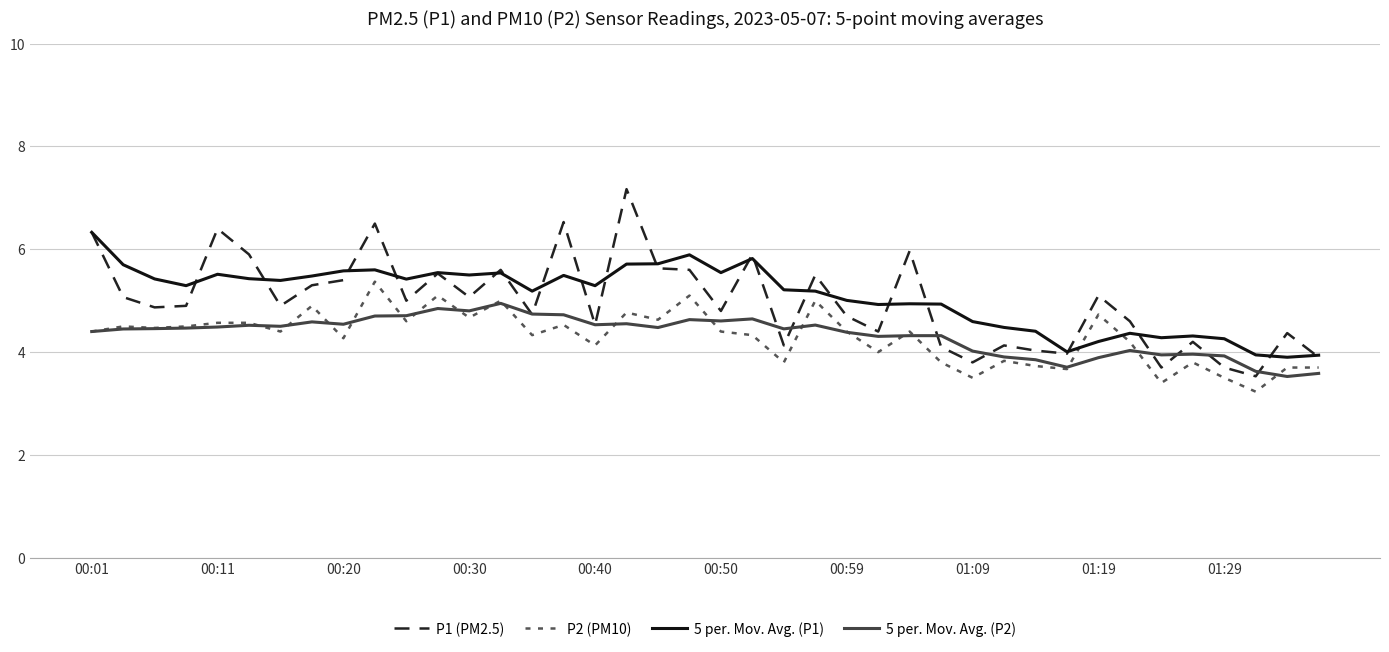

What is the difference between the maximum and second lowest values in the 5 per. Mov. Avg. (P1) series?

2.4